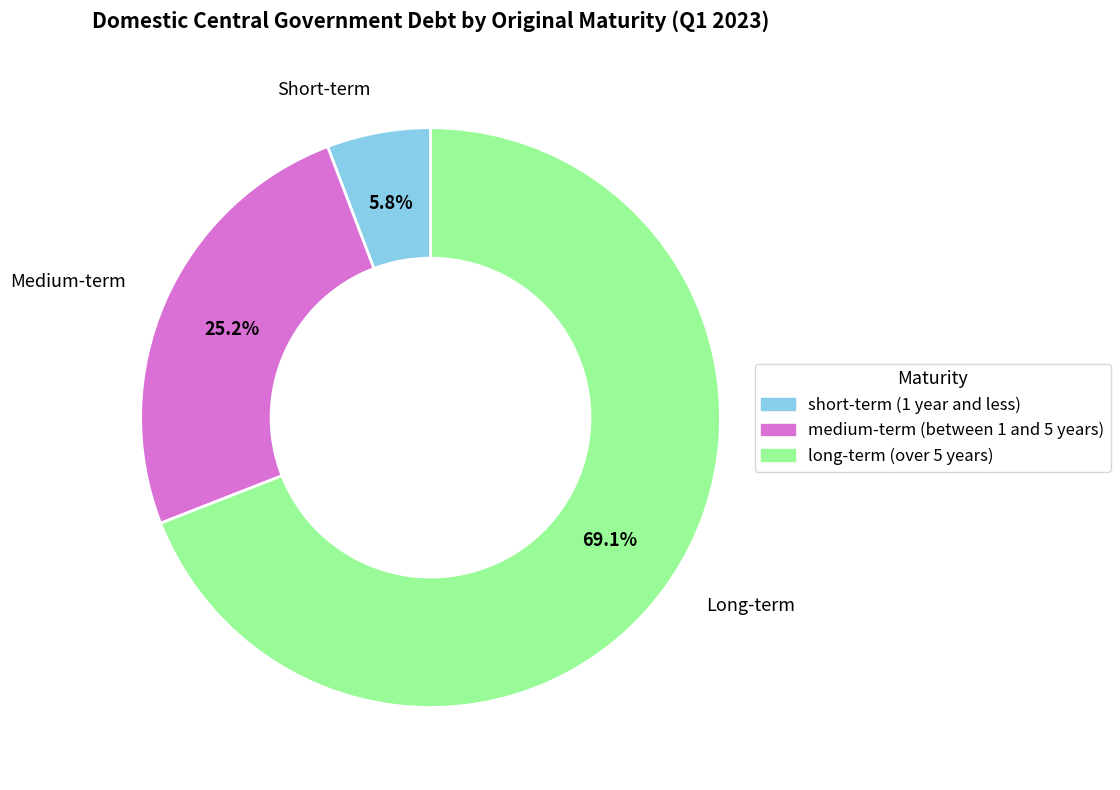

Do medium-term (between 1 and 5 years) and long-term (over 5 years) together represent more than half of the pie?

Yes